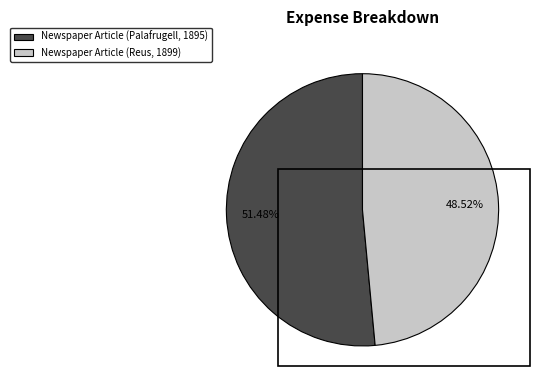

True or false: Newspaper Article (Palafrugell, 1895) accounts for 51% of the total.

True